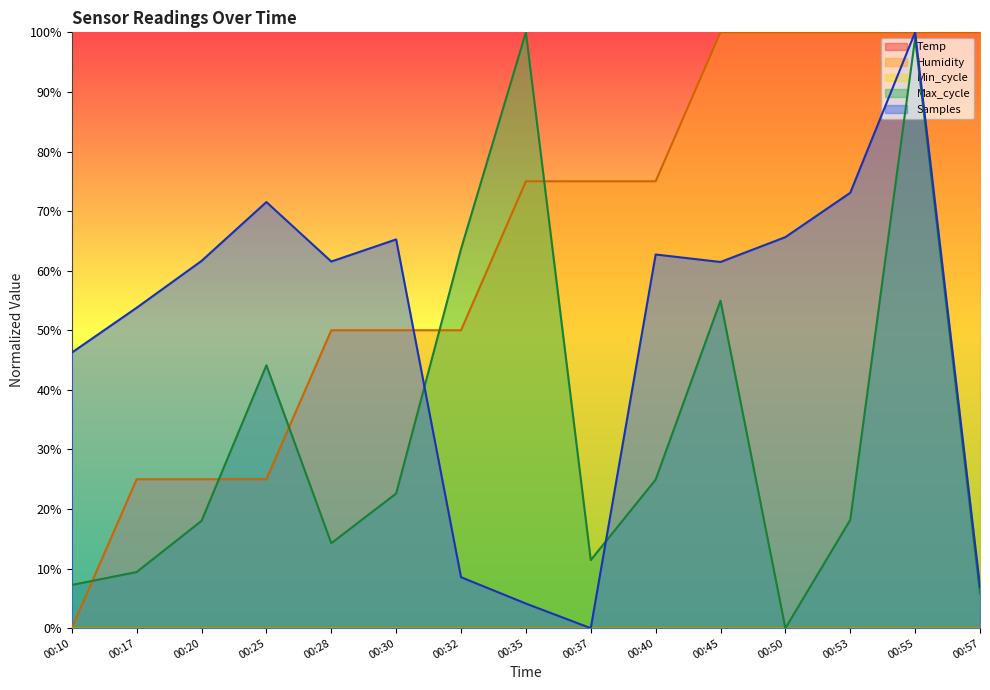

What is the difference between the highest and lowest values at 00:40?

50.1